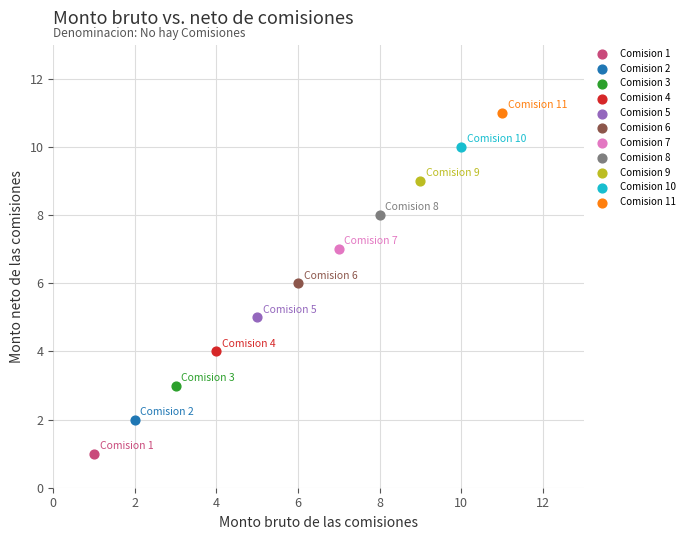

What are all the series names shown in the legend?

Comision 1, Comision 2, Comision 3, Comision 4, Comision 5, Comision 6, Comision 7, Comision 8, Comision 9, Comision 10, Comision 11